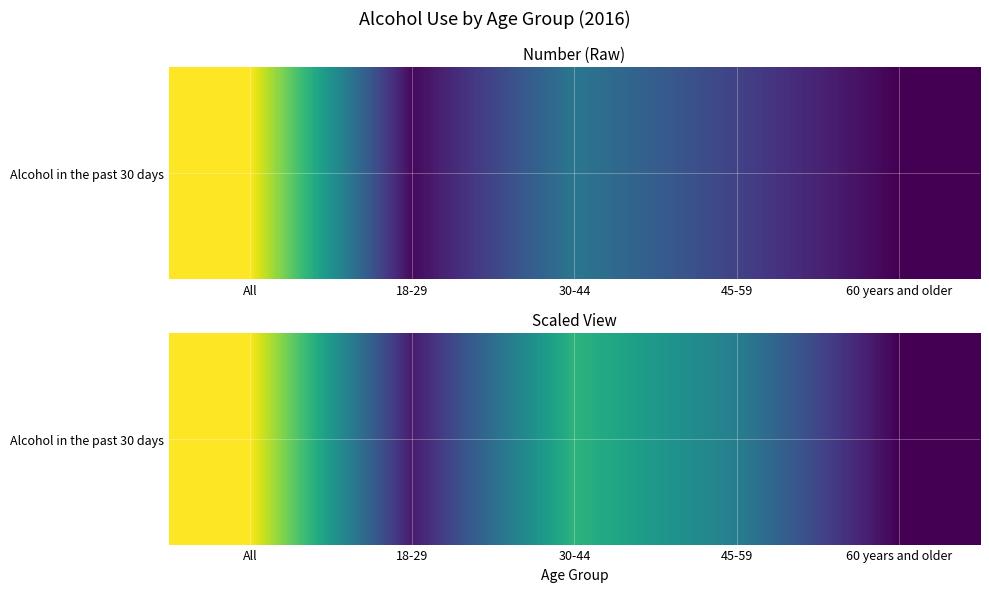

What is the sum of all values?

69.4